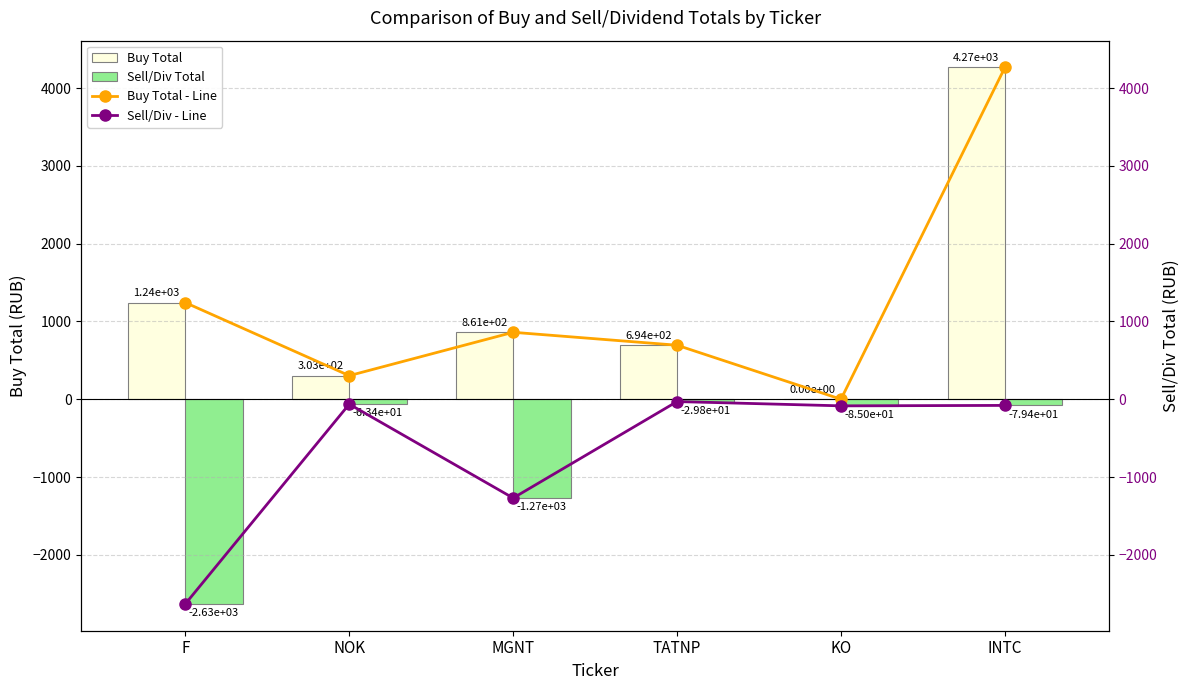

What is the total value across all series at KO?

-170.0